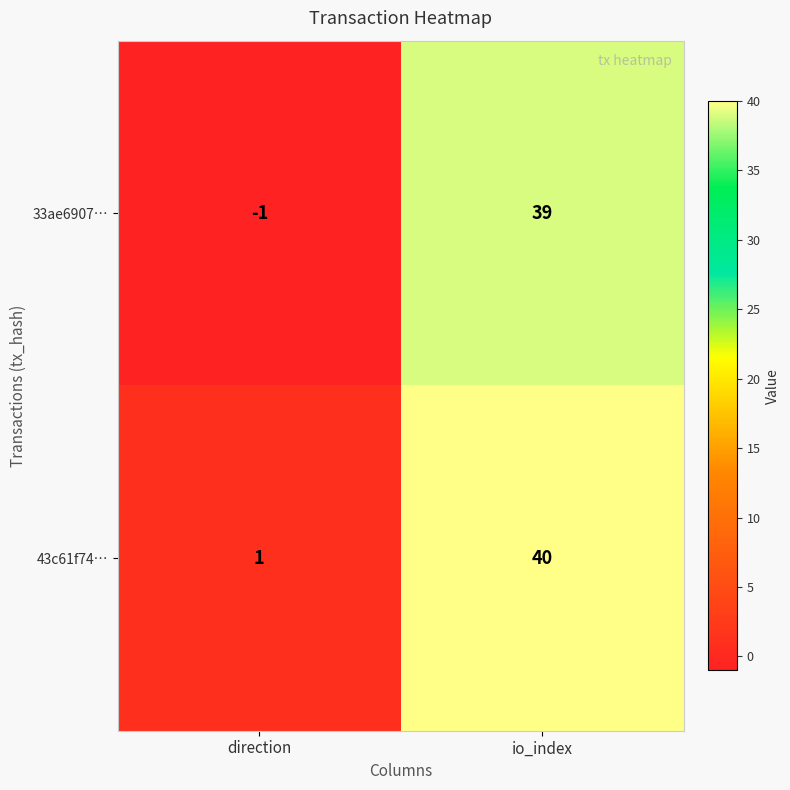

Count the number of categories in the chart.

2